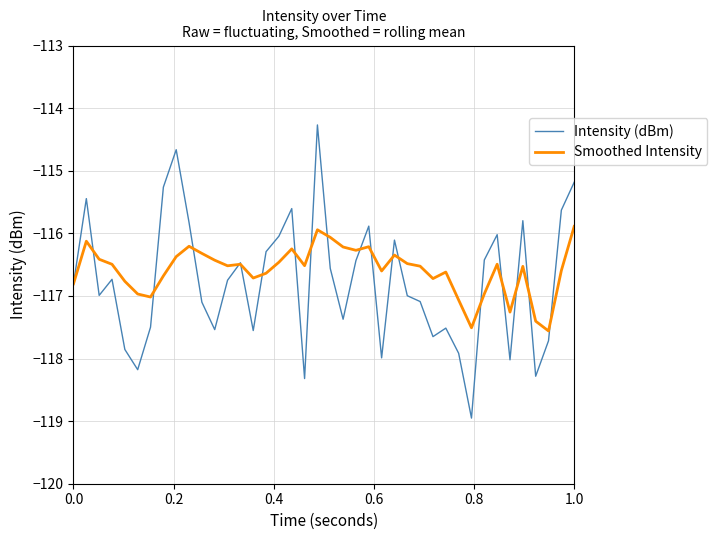

Rank the series by their maximum value, from highest to lowest.

Intensity (dBm), Smoothed Intensity